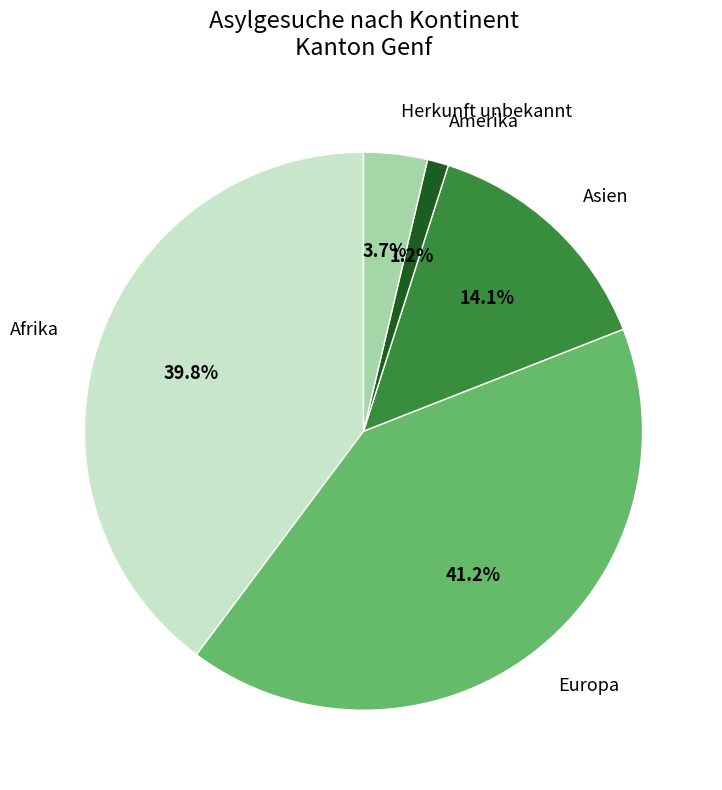

To the nearest percent, what is the difference between the Asien and Europa slice percentages?

27%